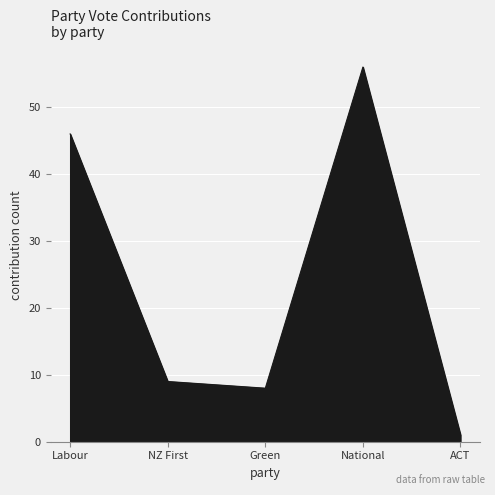

How many categories are shown in the chart?

5